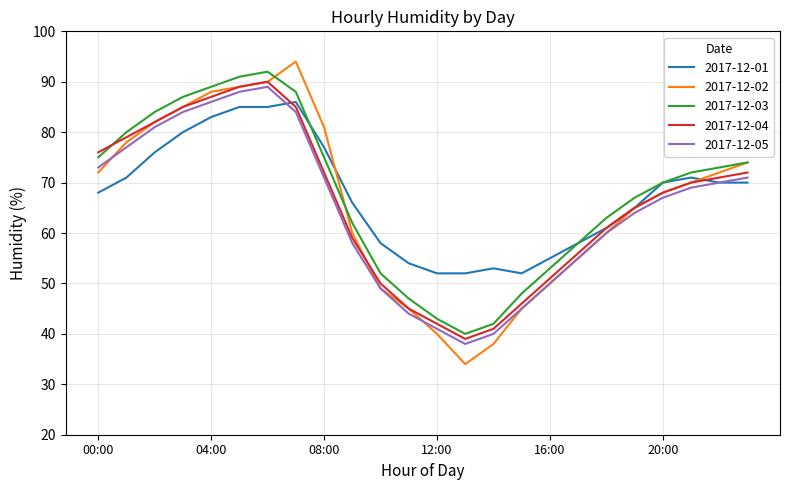

Which series has the largest range (max minus min)?

2017-12-02